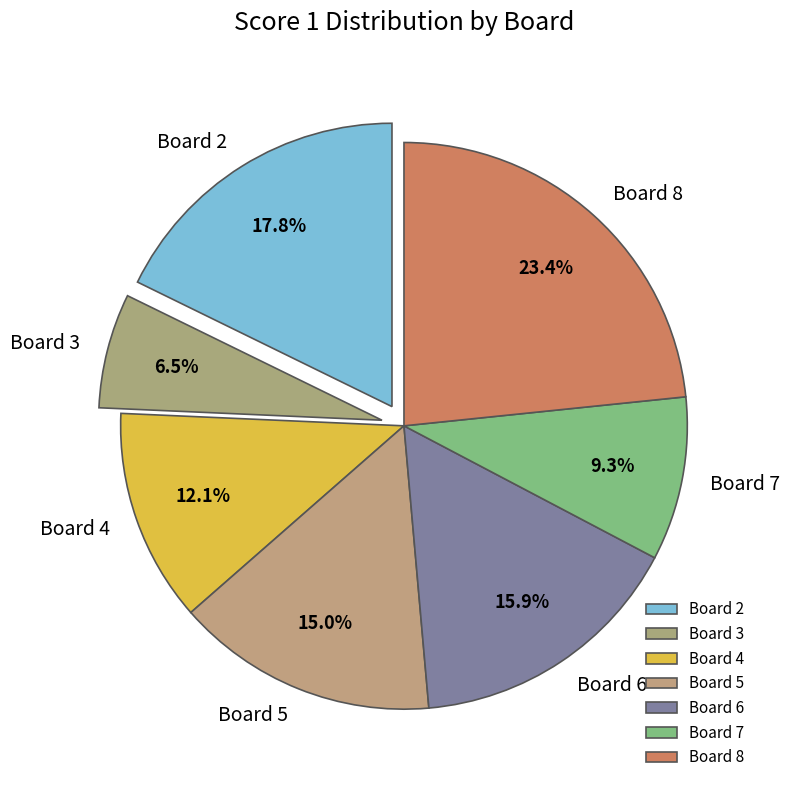

Approximately how many times larger is the value at Board 6 compared to Board 4?

1.3